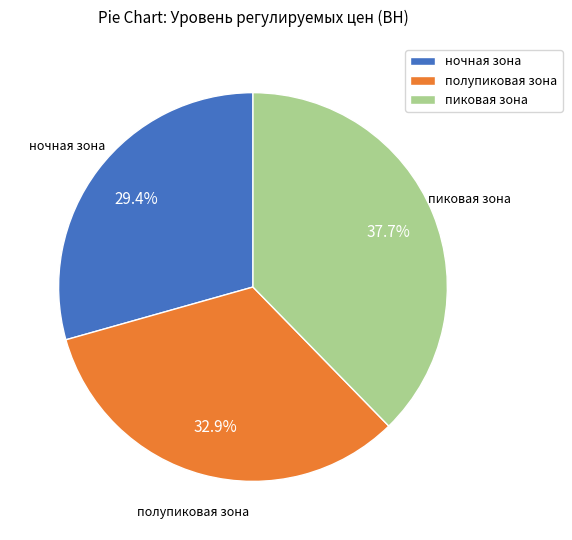

To the nearest percent, what is the difference between the largest and smallest slice percentages?

8%